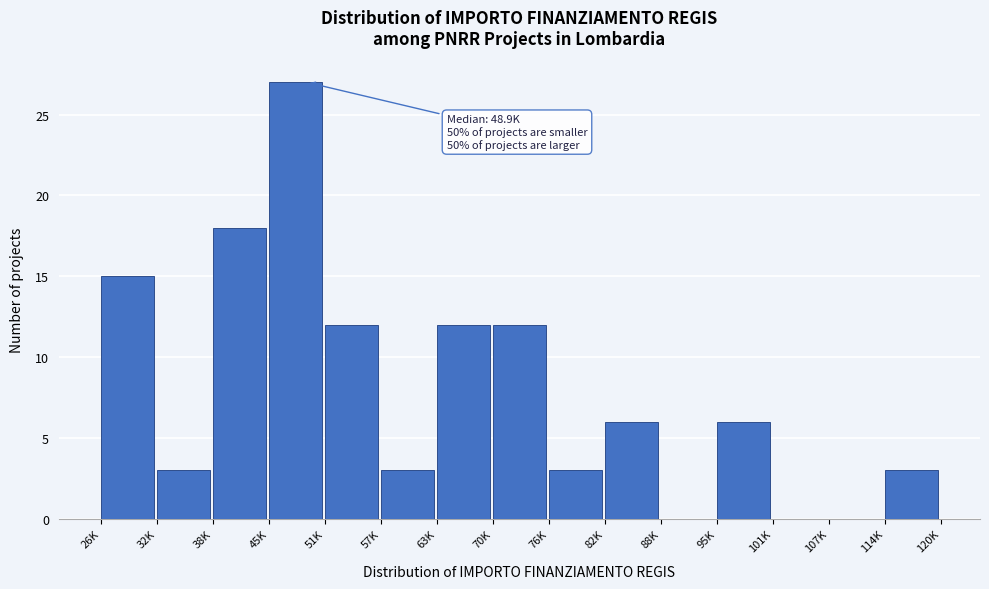

Reading right to left, extract all data points from this chart.

114K=3	107K=0	101K=0	95K=6	88K=0	82K=6	76K=3	70K=12	63K=12	57K=3	51K=12	45K=27	38K=18	32K=3	26K=15